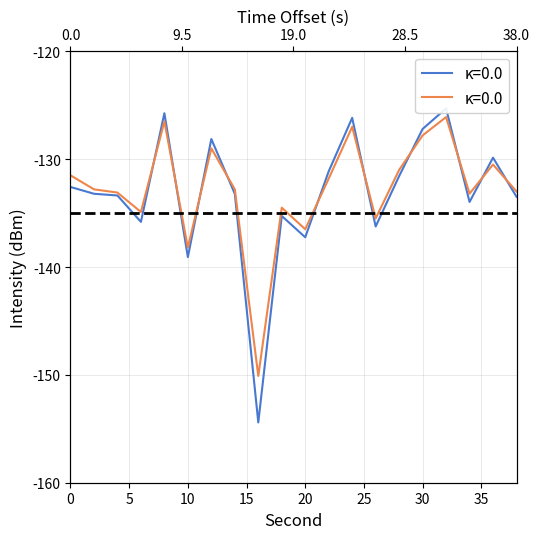

True or false: Mean Intensity (dBm) has a value of -135.8 at 6.

True